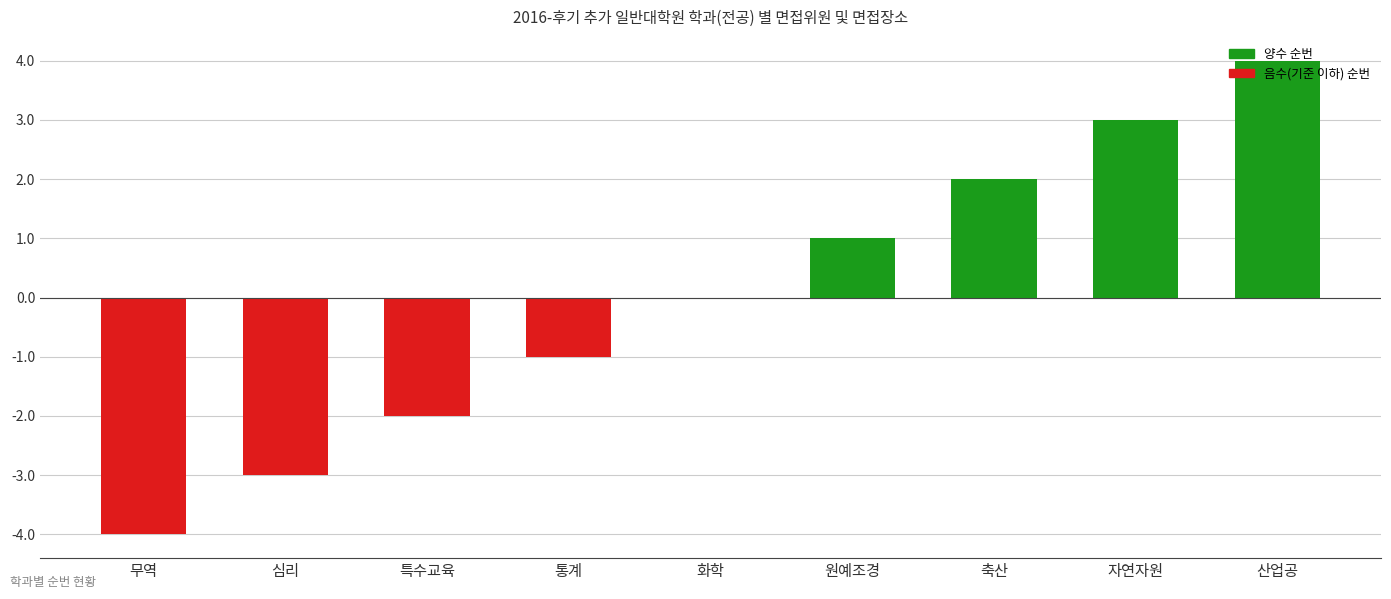

At which category does the chart reach its peak across all series?

산업공